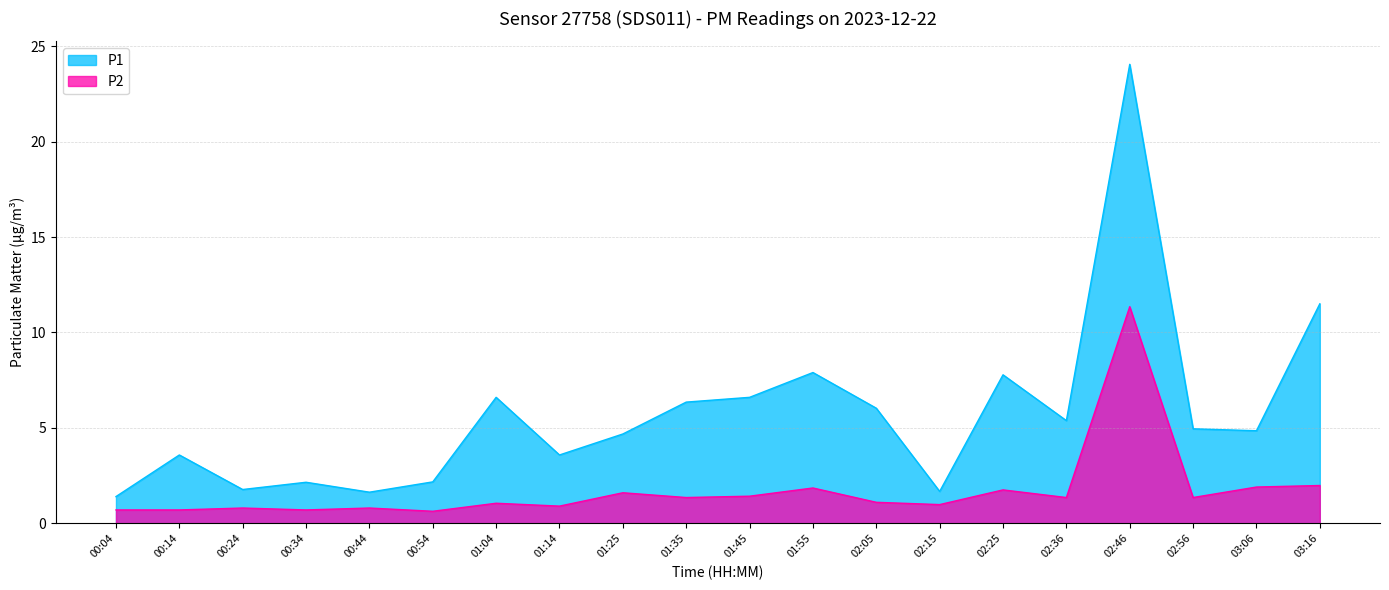

List the series in order of their overall mean, lowest first.

P2, P1